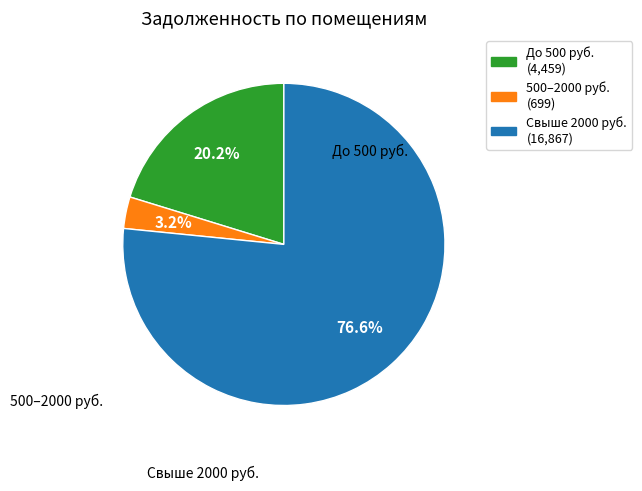

Is there any slice that represents more than half of the pie?

Yes